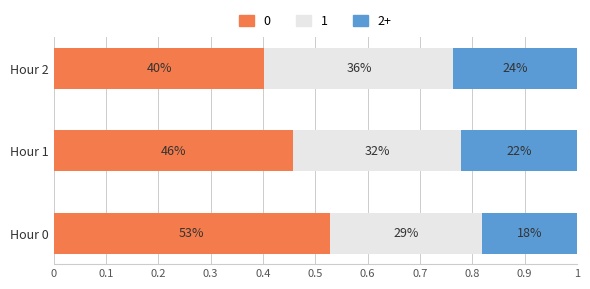

What is the difference between the 0 values at Hour 0 and Hour 2?

0.1